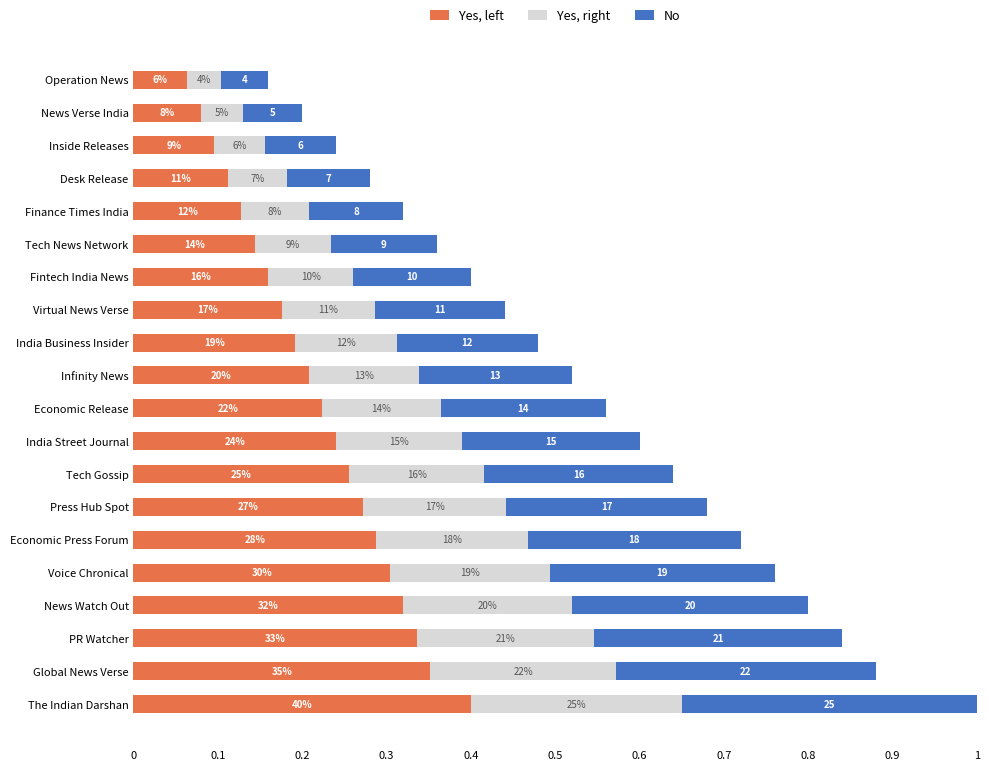

How many Yes, left values are between 0 and 1?

20